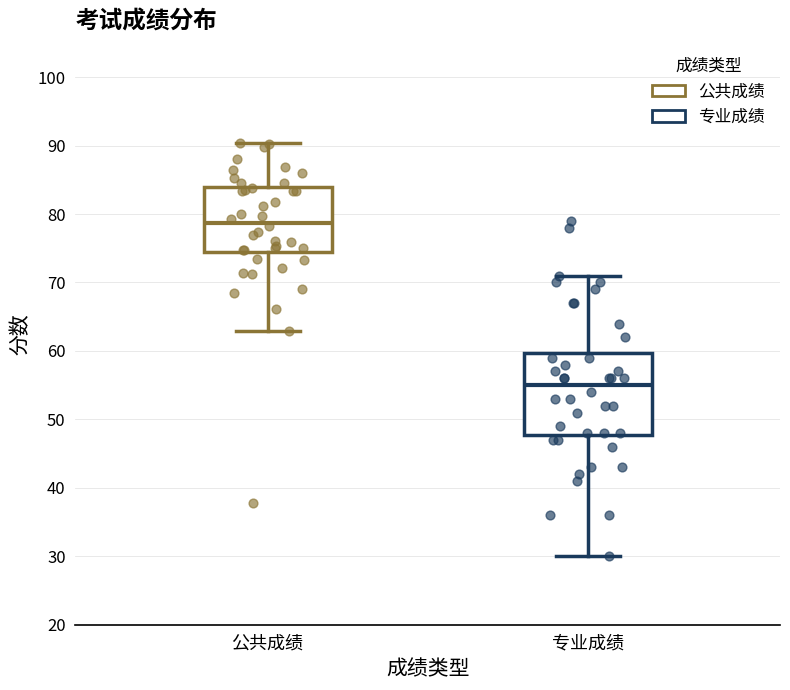

Where does the median line of the box for 公共成绩 sit on the y-axis? The values are not printed on the chart, so give them approximately, as read against the axis.

79